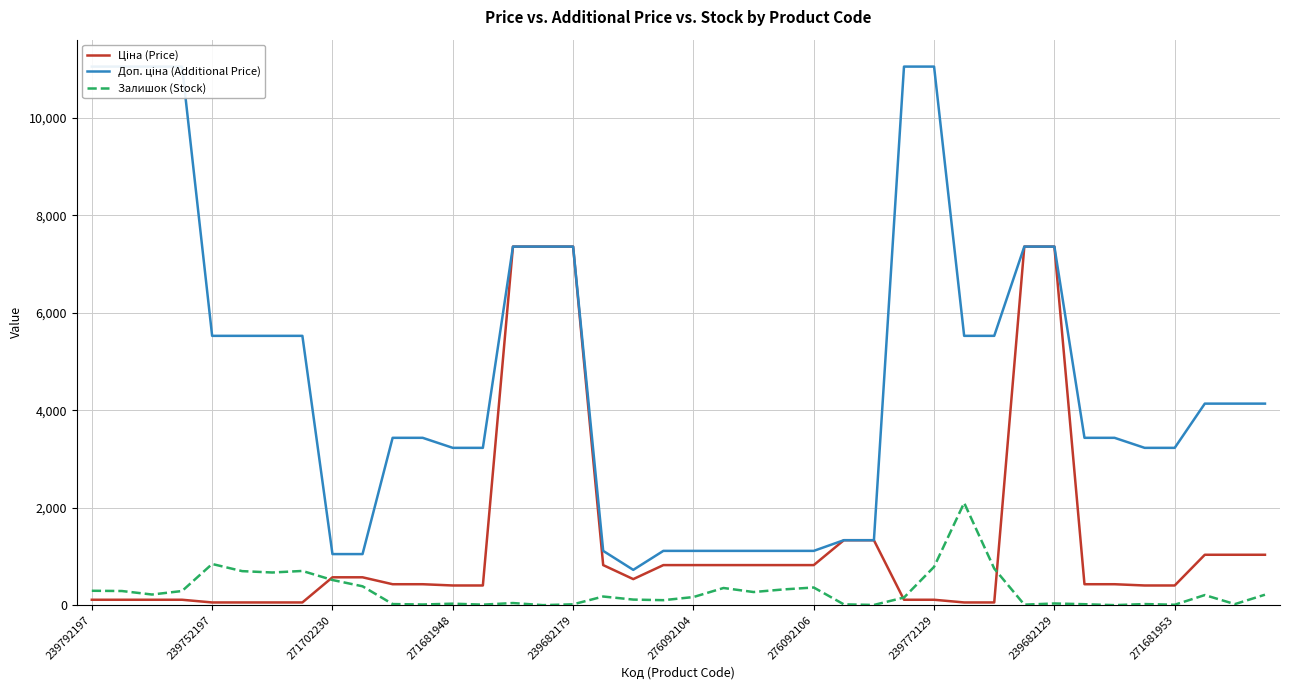

What is the total value across all series at 39?

5384.7